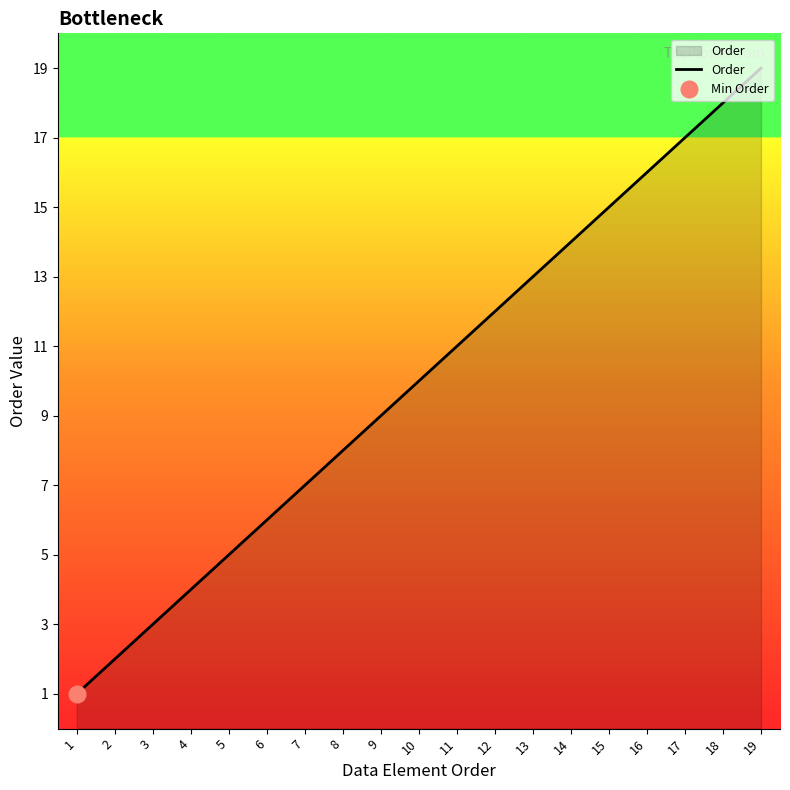

Approximately how many times larger is the value at 16 compared to 9?

1.8